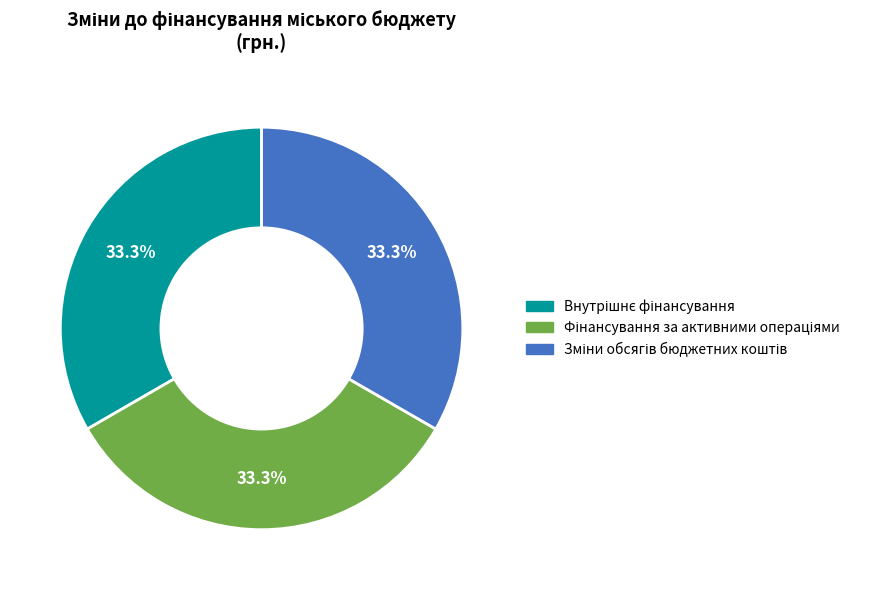

Count the number of slices in the pie.

3